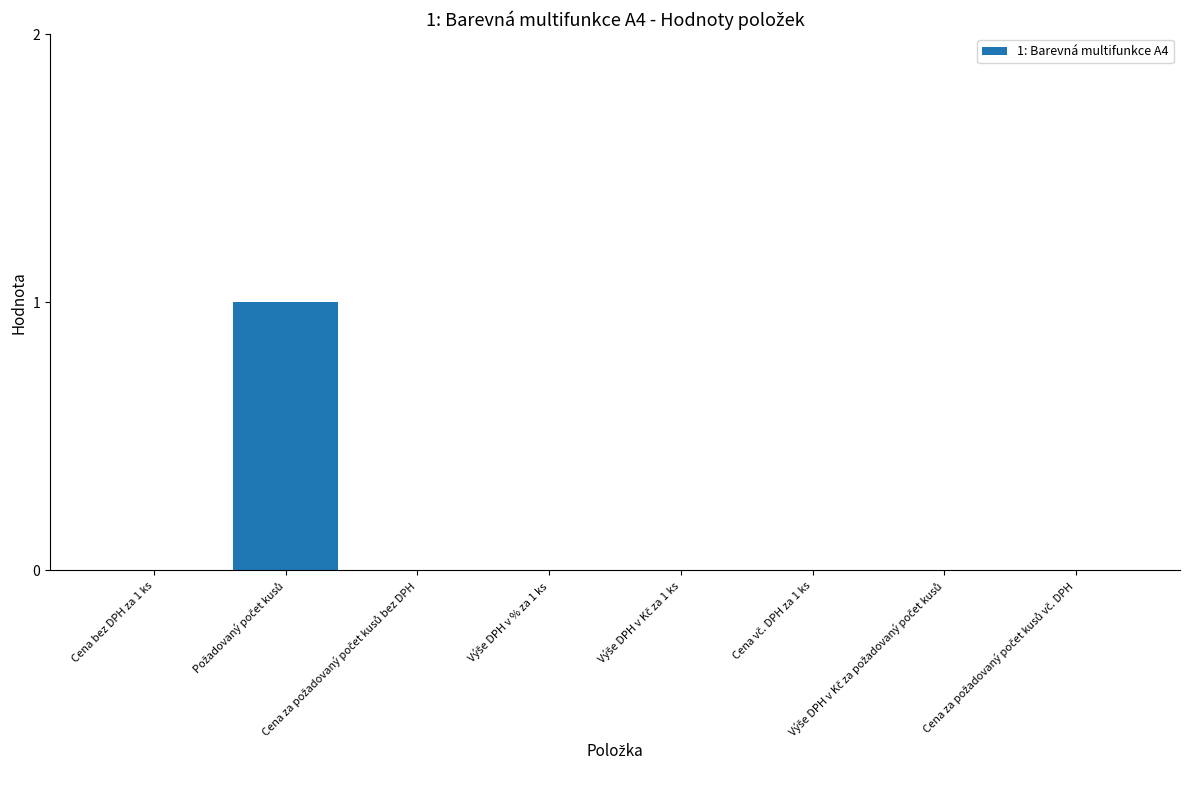

Are the bars horizontal?

No